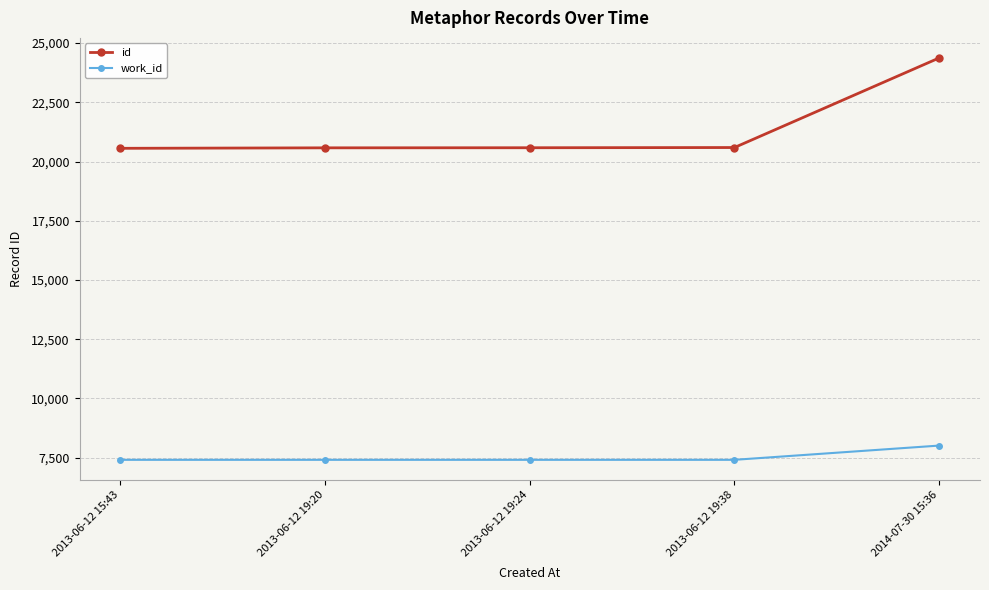

At which label does work_id reach its peak?

2014-07-30 15:36